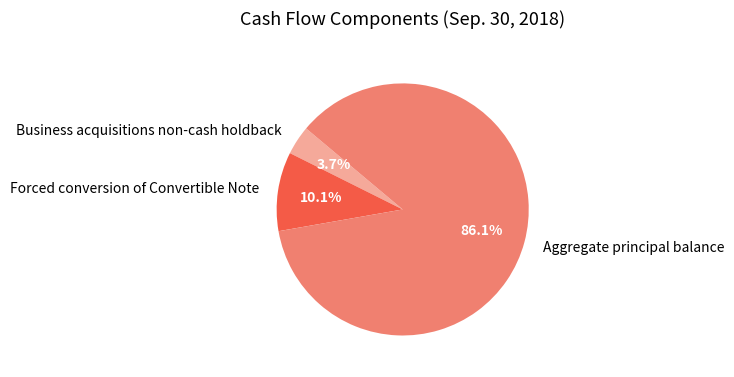

Rank the categories by value from lowest to highest.

Business acquisitions non-cash holdback, Forced conversion of Convertible Note, Aggregate principal balance